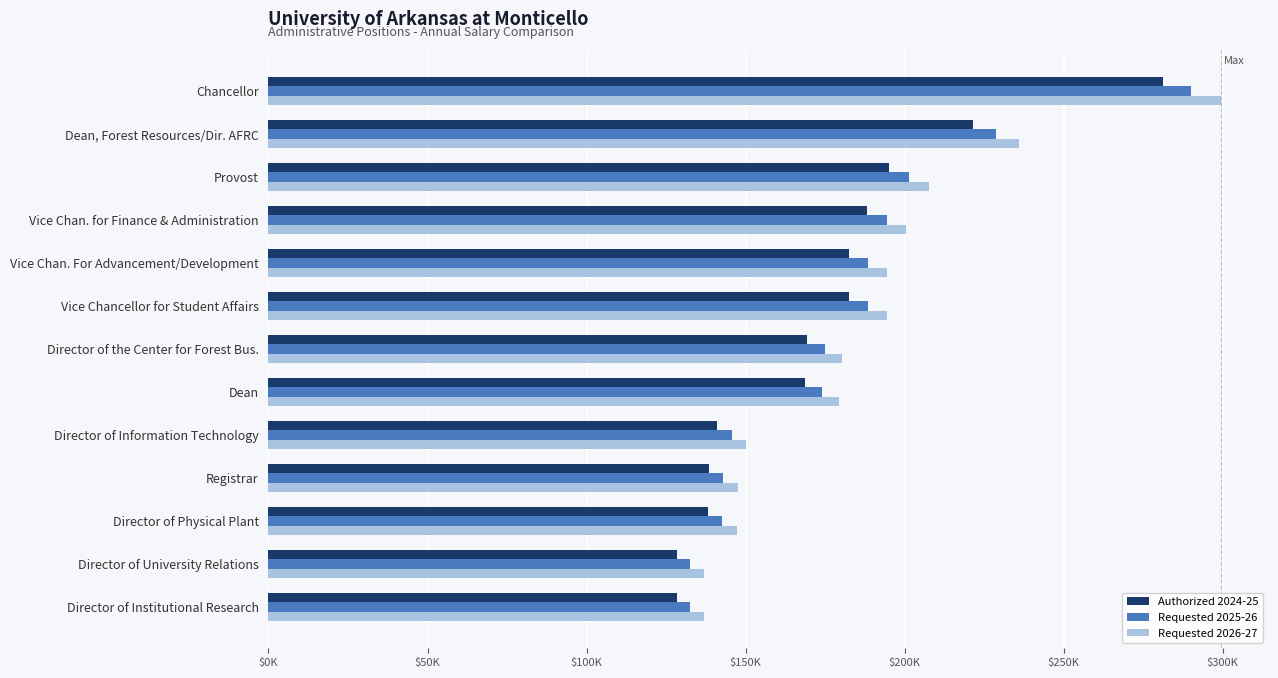

What is the highest value of the Requested 2026-27 series?

299358.3